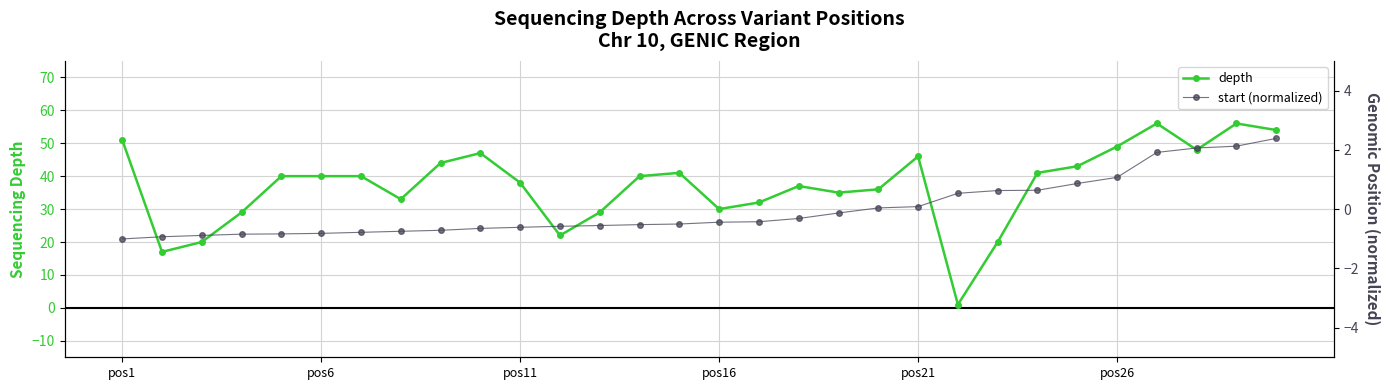

The depth series shows 49 at pos26. True or false?

True